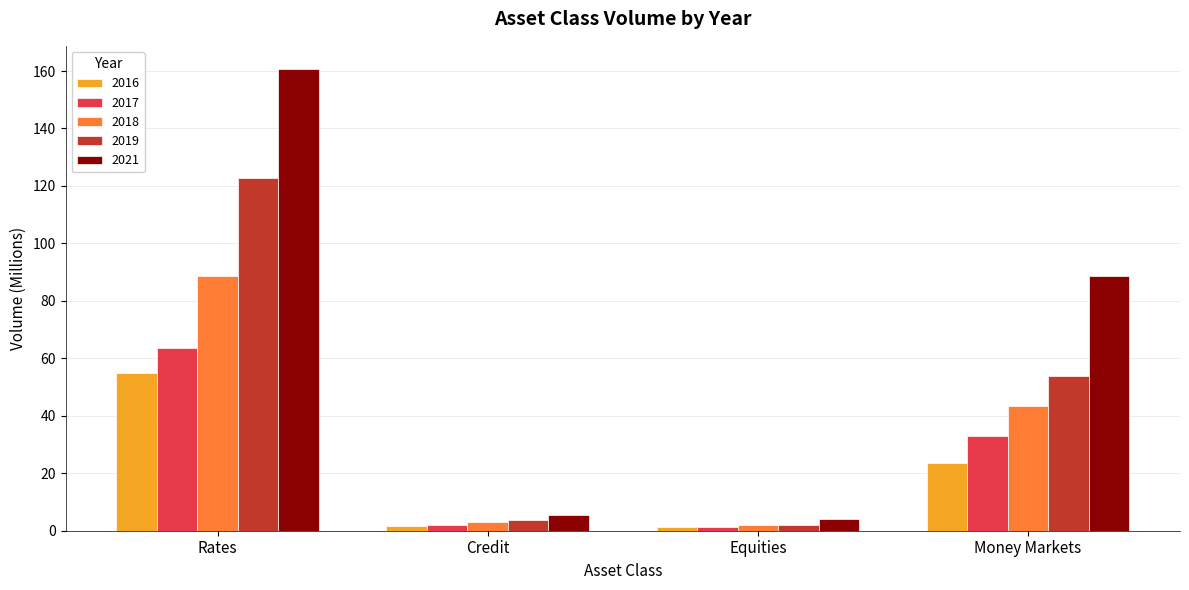

What is the minimum value for 2021?

4.0